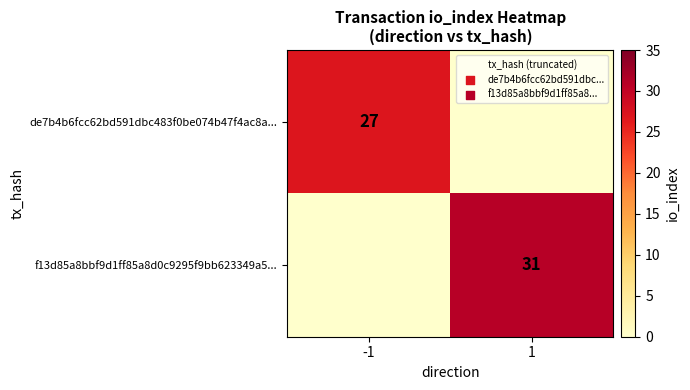

The value of f13d85a8bbf9d1ff85a8d0c9295f9bb623349a5... at 1 is 31. True or false?

True